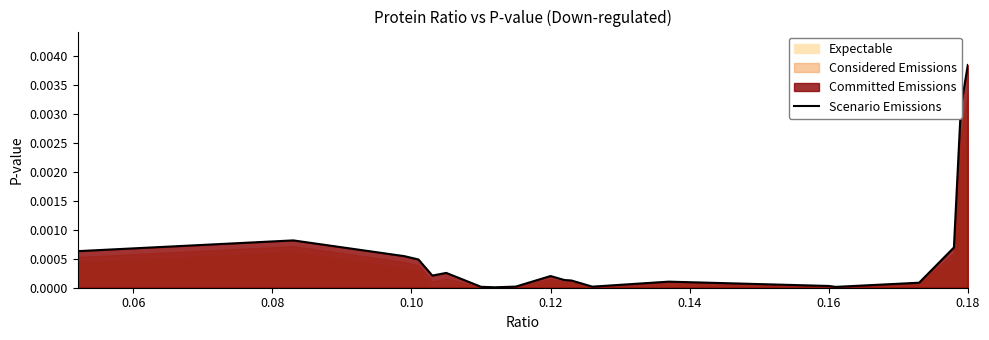

Does the chart display data point markers on the line(s)?

No